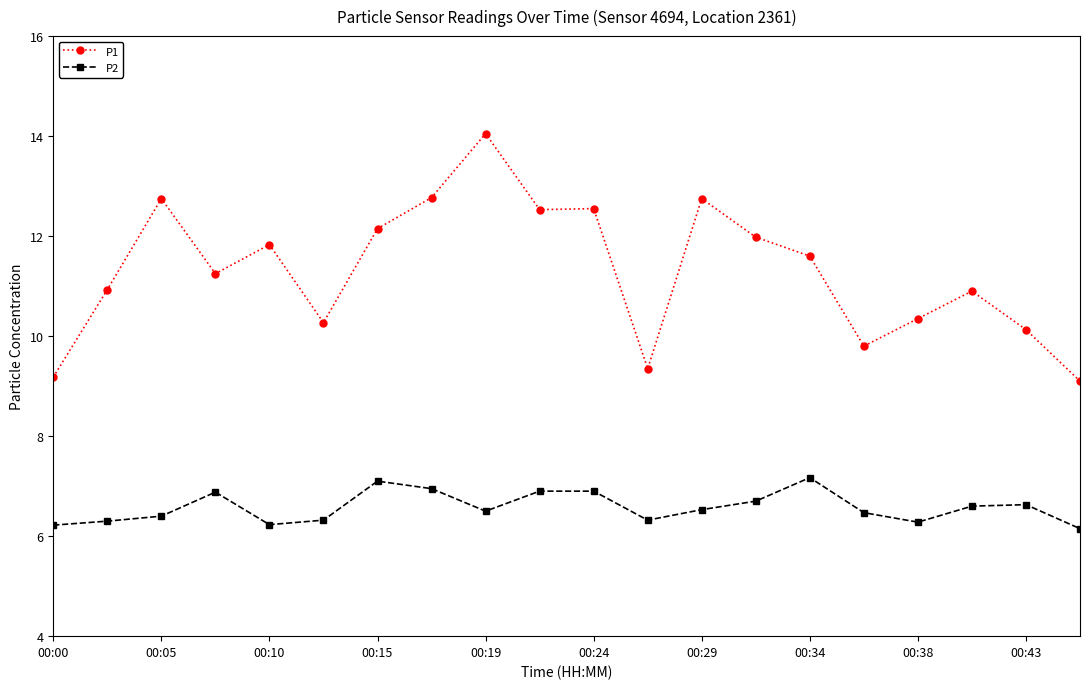

Is this an area chart (filled region under the line)?

No